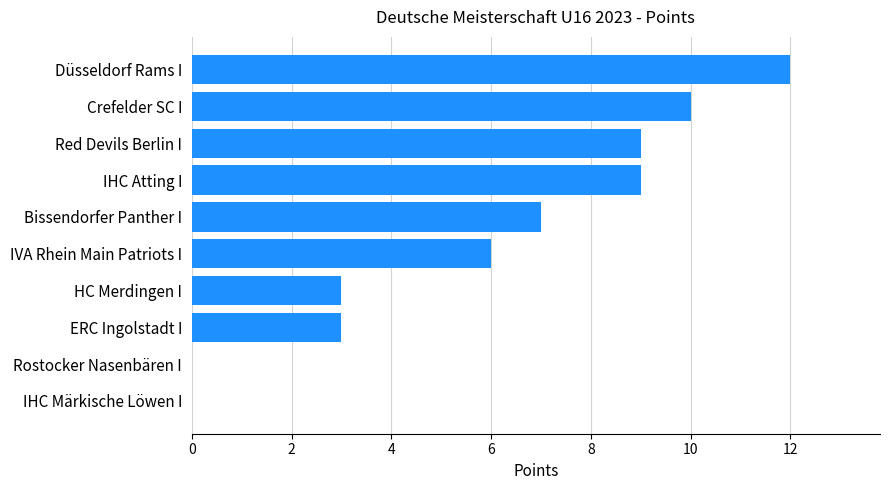

What is the approximate value at IVA Rhein Main Patriots I?

6